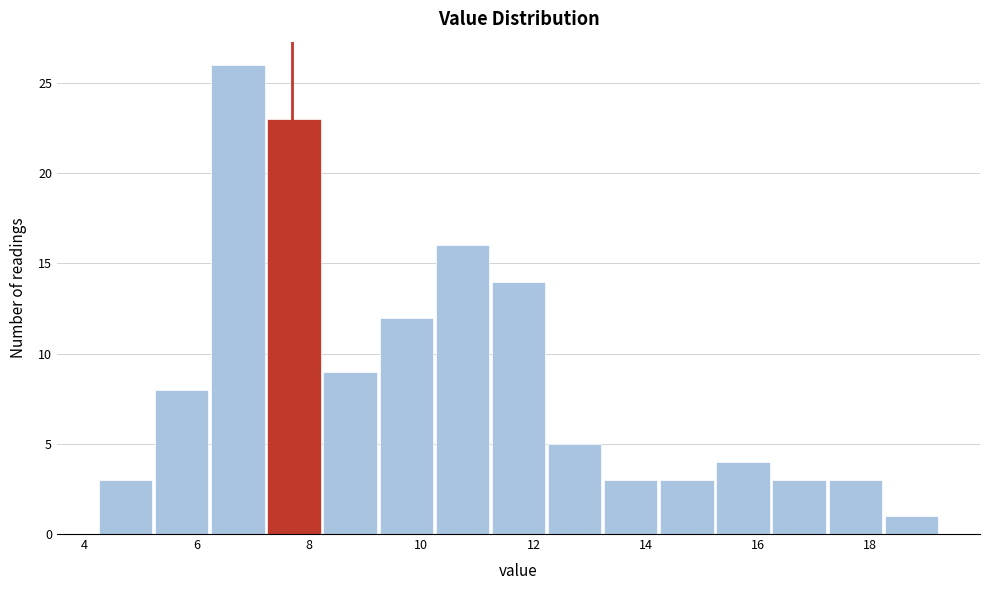

What is the height of the bar covering 10.2 to 11.2 on the x-axis? Neither the bar edges nor the heights are printed on the chart, so give them approximately, as read against the axes.

16